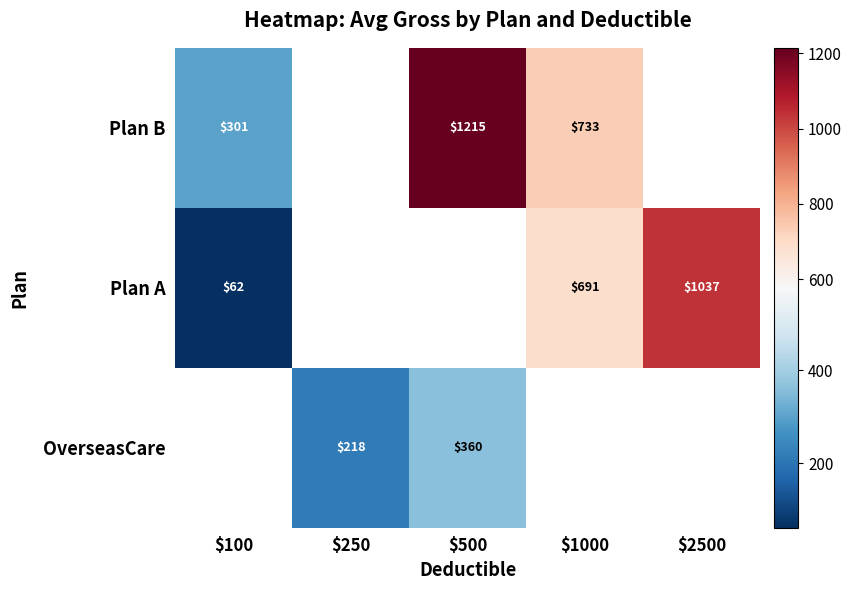

At how many categories does at least one series exceed 923?

2